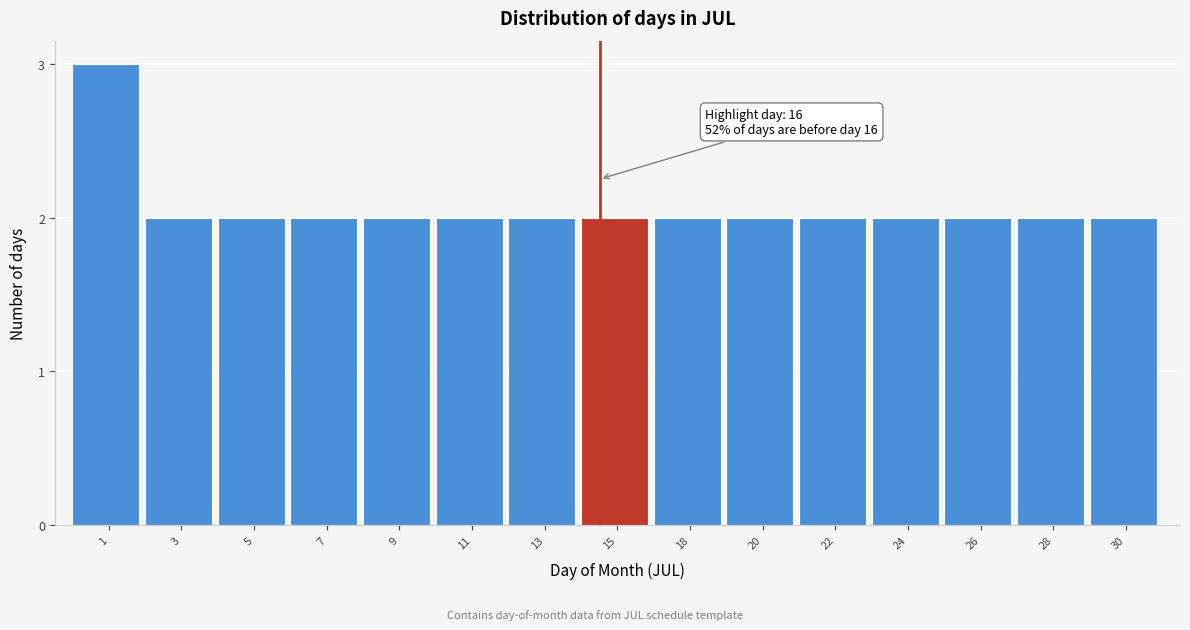

Reading right to left, extract all data points from this chart.

2	2	2	2	2	2	2	2	2	2	2	2	2	2	3